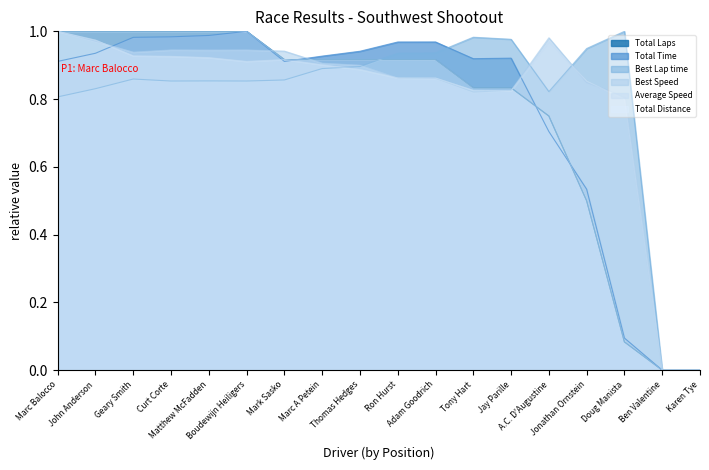

What is the highest value of the Best Lap time series?

1.0